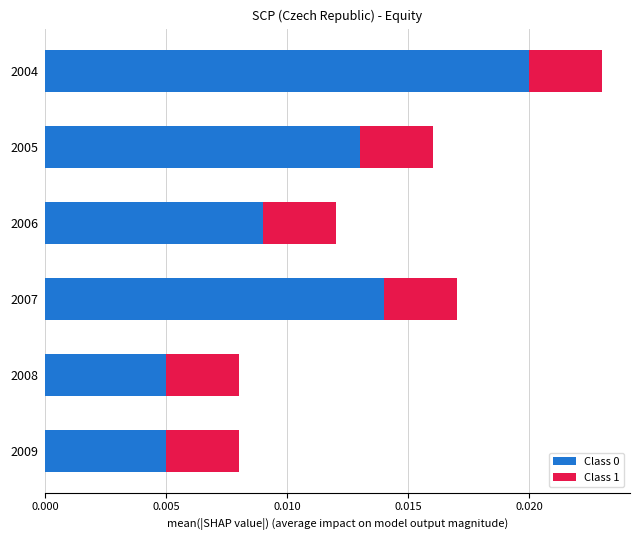

At which category is the sum across all series the highest?

2004